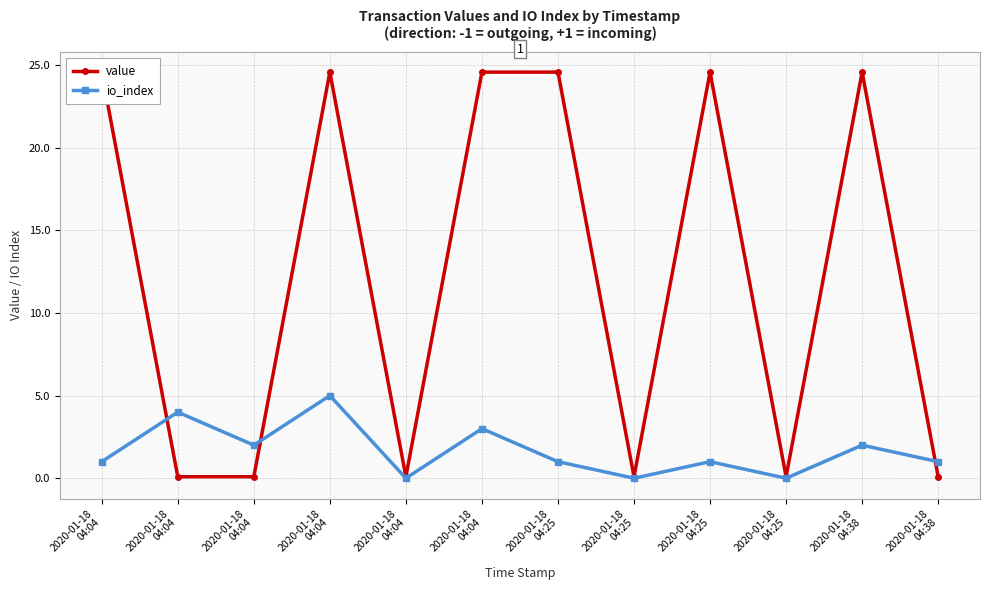

Rank the series by their average value, from highest to lowest.

value, io_index